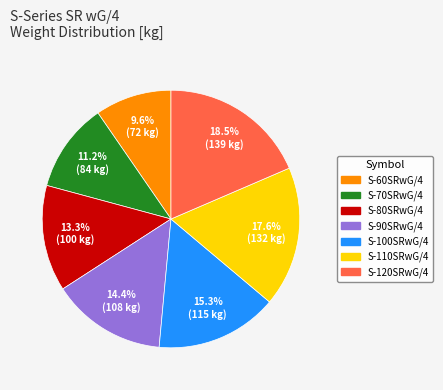

Is S-90SRwG/4 the majority of the pie?

No